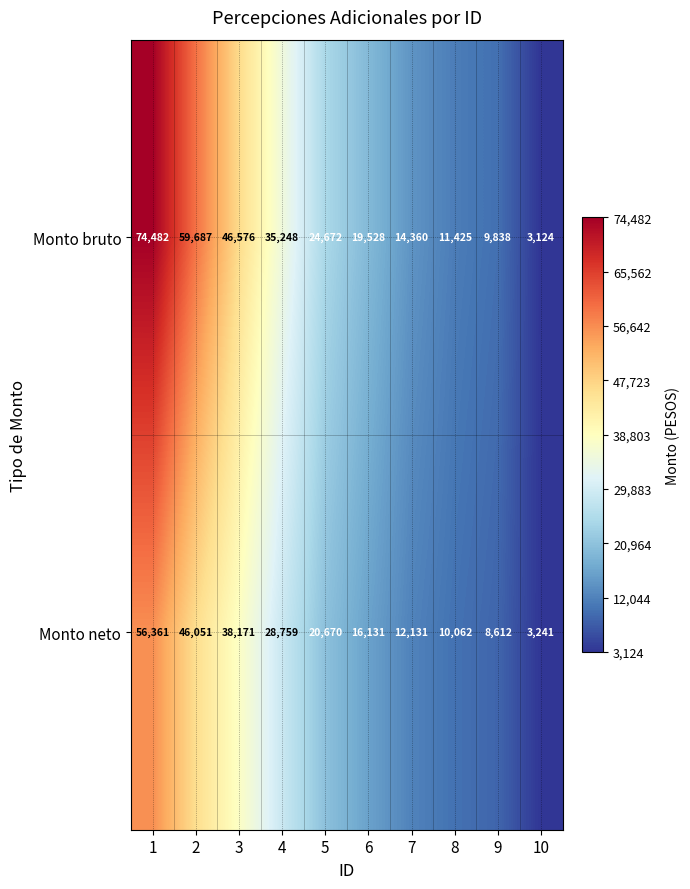

Which label corresponds to the smallest value in the chart?

10